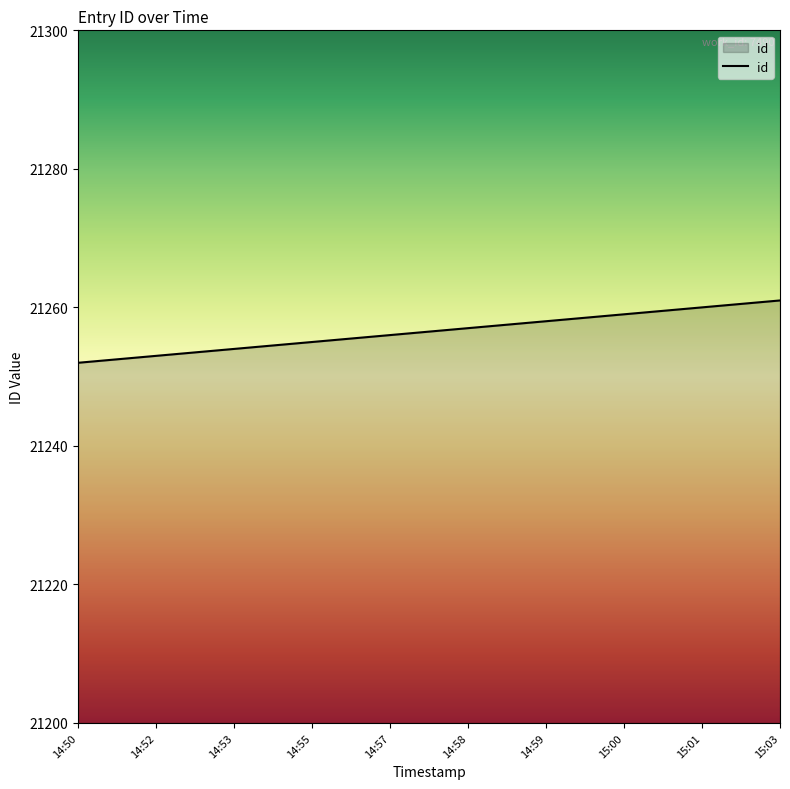

What is the difference between the maximum and minimum values?

9